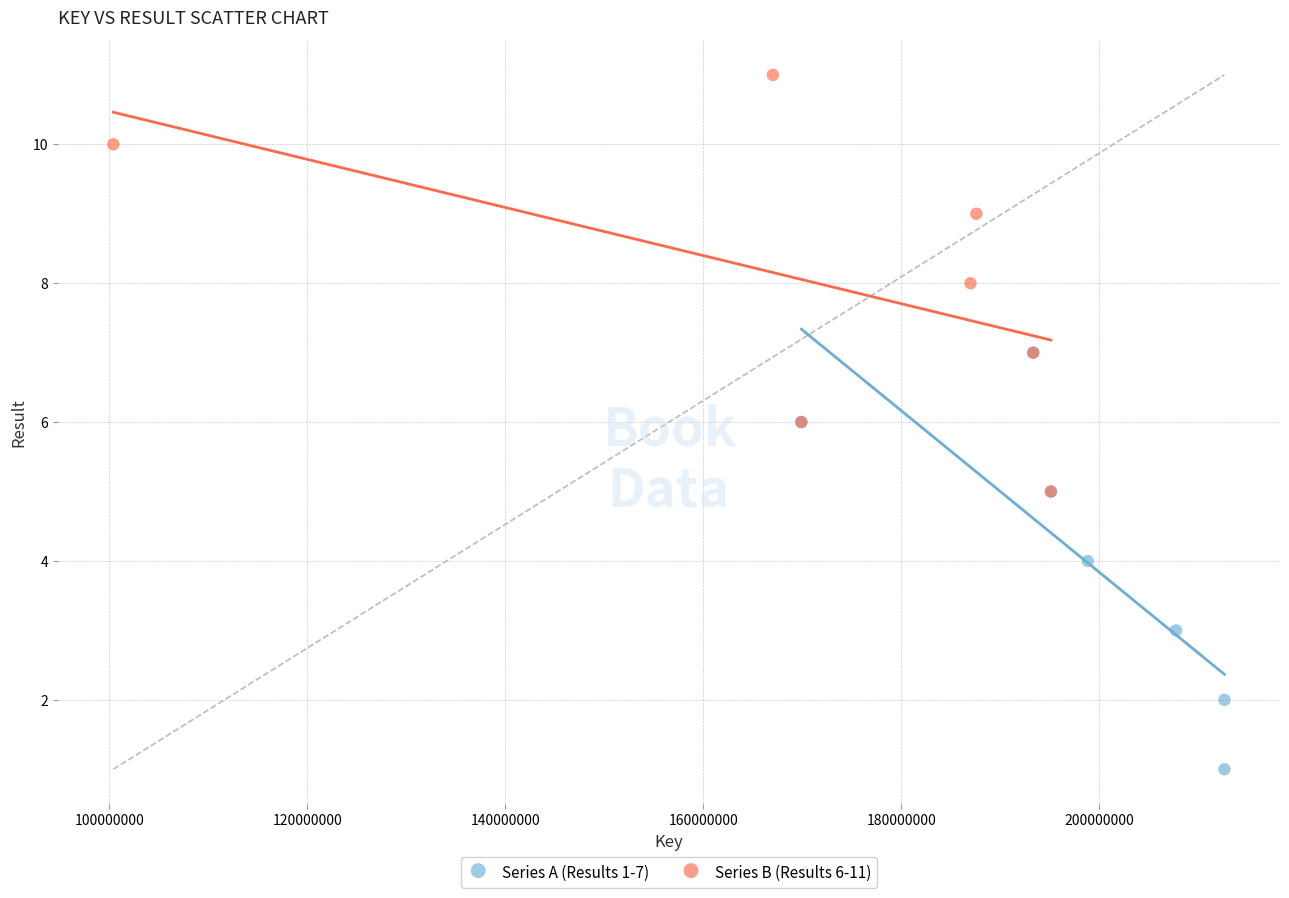

Which series reaches the maximum Y coordinate?

Series B (Results 6-11)